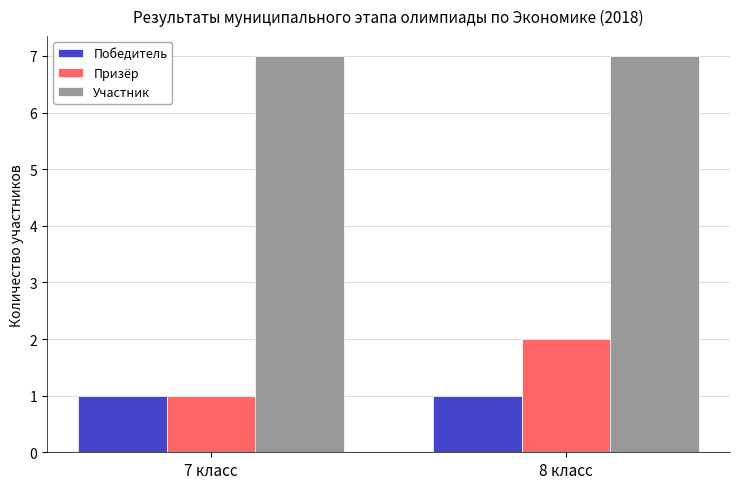

Reading right to left, extract all data points from this chart.

Победитель: 1	1
Призёр: 2	1
Участник: 7	7